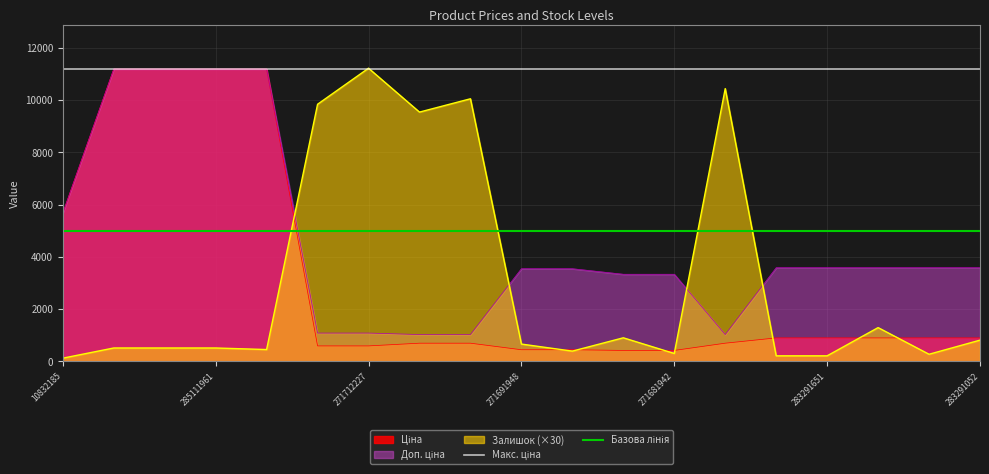

What is the approximate value of Залишок at 271691948?

660.0